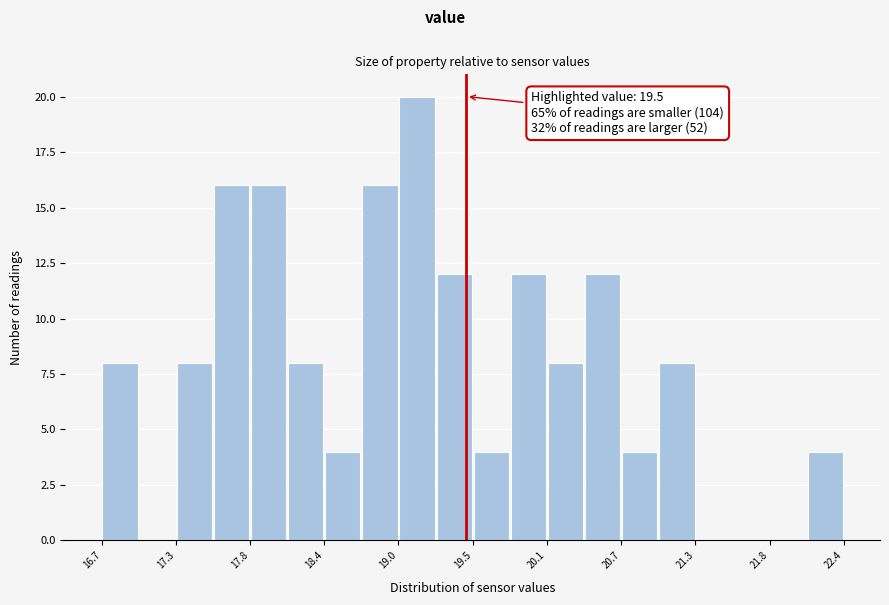

Around what value on the x-axis is the tallest bar? Give the approximate position of its centre, as read against the axis.

19.1